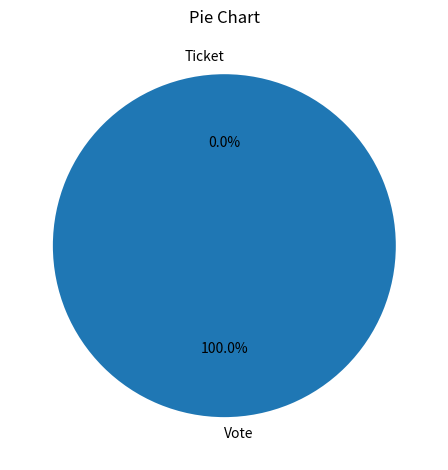

What is the smallest slice in the pie chart?

Ticket